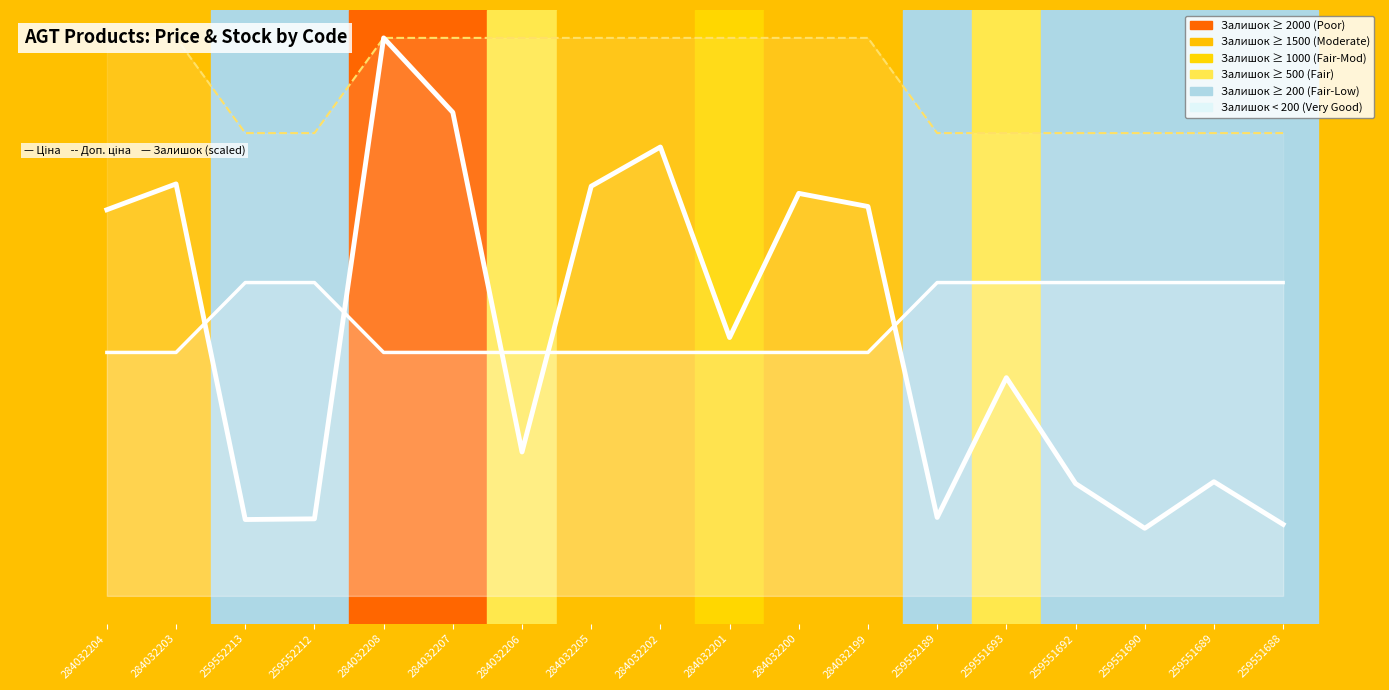

At which label does Доп. ціна (line) reach its peak?

284032204